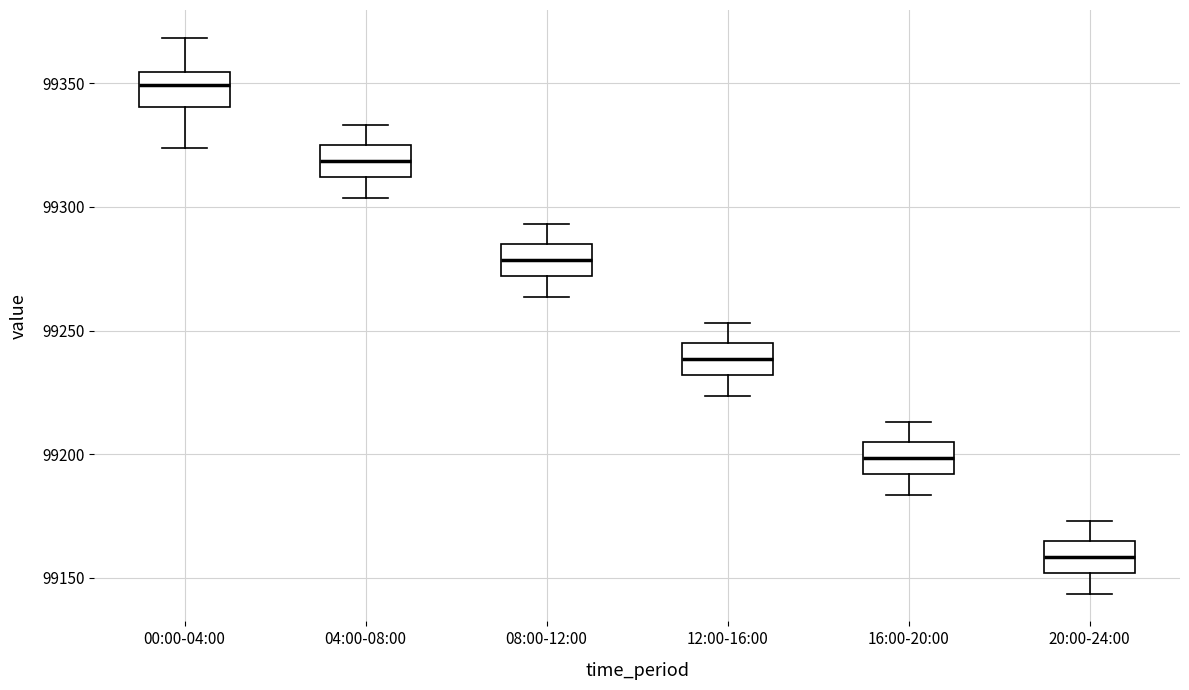

Reading left to right, read every box against the y-axis: the position of its median line, the range the box covers, and the ends of its whiskers. The values are not printed on the chart, so give them approximately, as read against the axis.

00:00-04:00: median 99350, box 99340 to 99355, whiskers 99325 to 99370
04:00-08:00: median 99320, box 99310 to 99325, whiskers 99305 to 99335
08:00-12:00: median 99280, box 99270 to 99285, whiskers 99265 to 99295
12:00-16:00: median 99240, box 99230 to 99245, whiskers 99225 to 99255
16:00-20:00: median 99200, box 99190 to 99205, whiskers 99185 to 99215
20:00-24:00: median 99160, box 99150 to 99165, whiskers 99145 to 99175